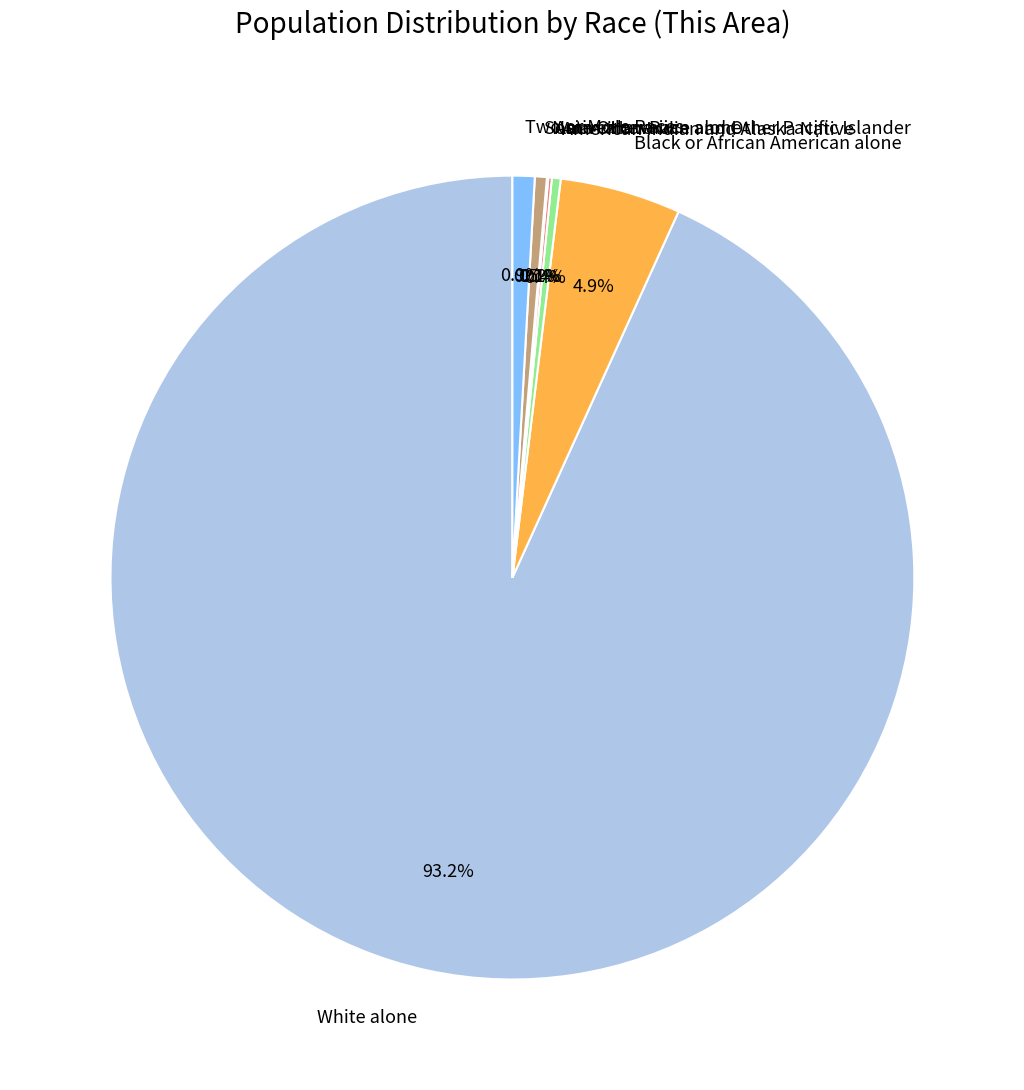

Which category has the biggest portion of the pie?

White alone